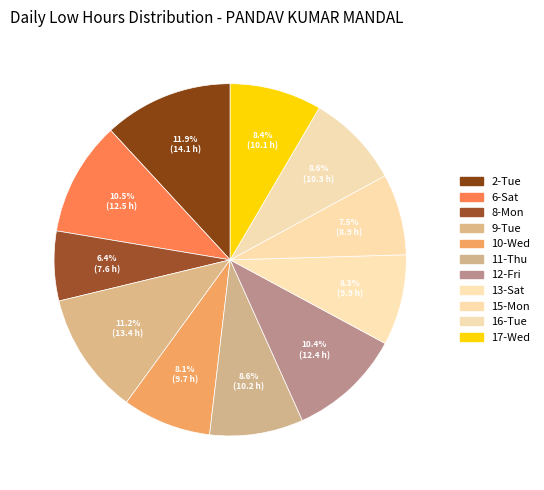

How many segments does this pie chart have?

11